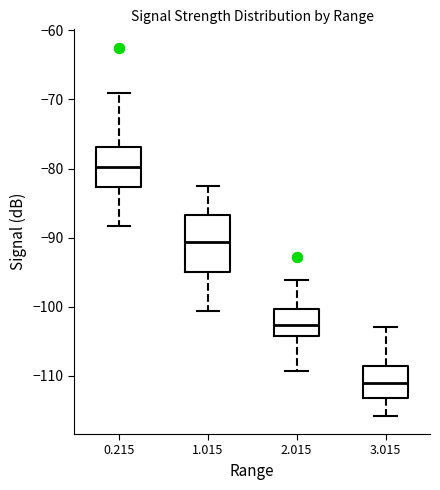

Comparing the boxes themselves (not the whiskers), which one is the tallest?

1.015